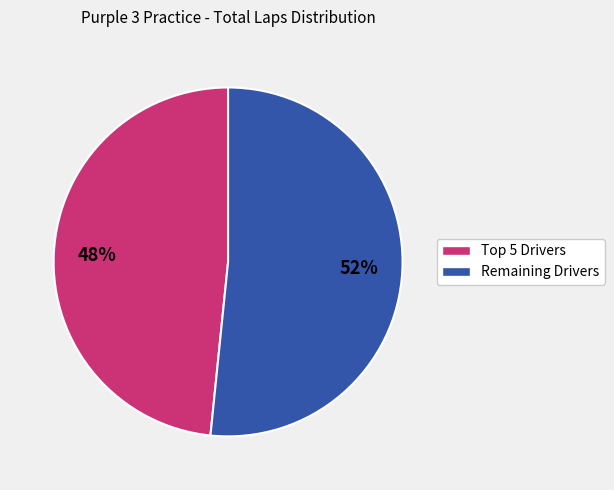

Is there any slice that represents more than half of the pie?

Yes